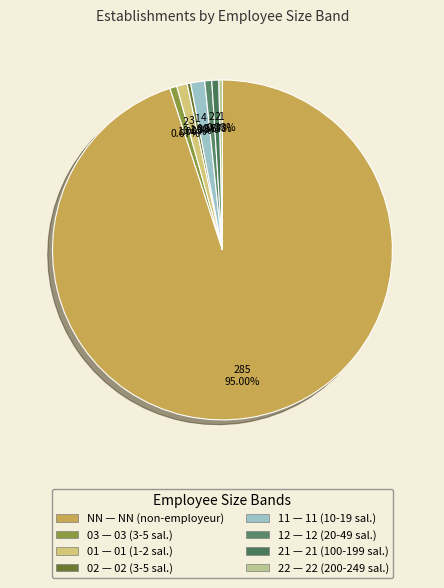

True or false: 22 accounts for 0% of the total.

True